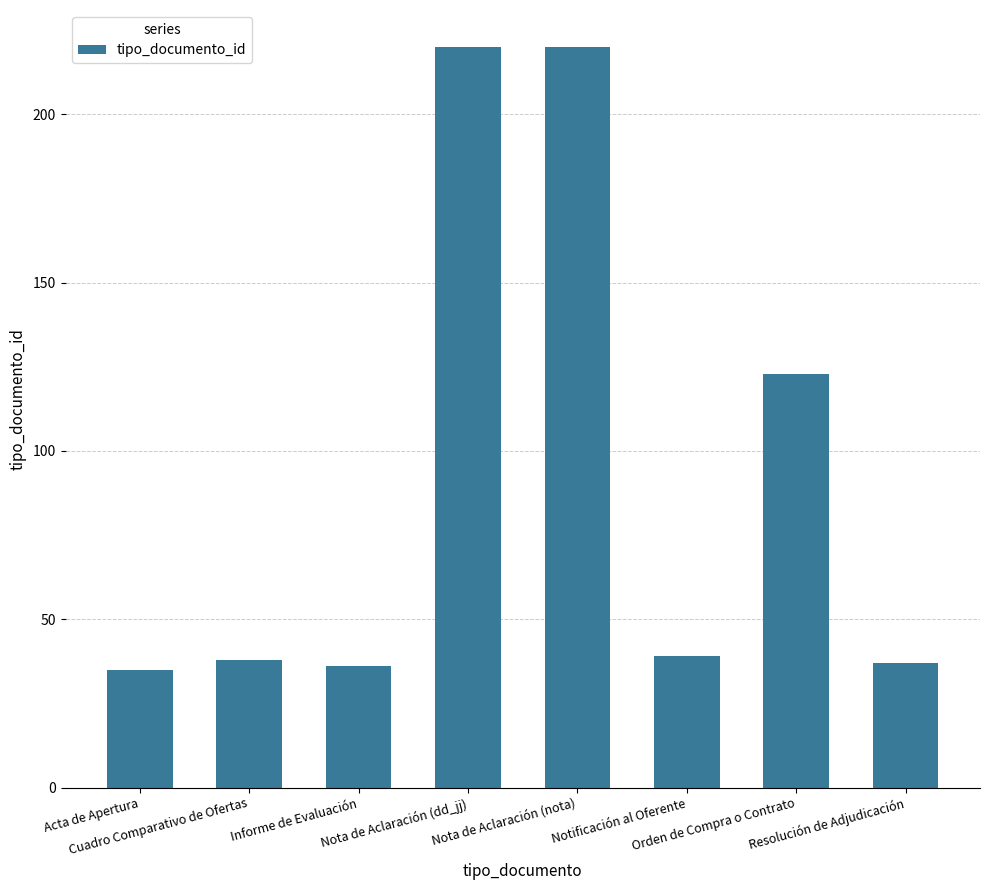

What is the smallest value displayed?

35